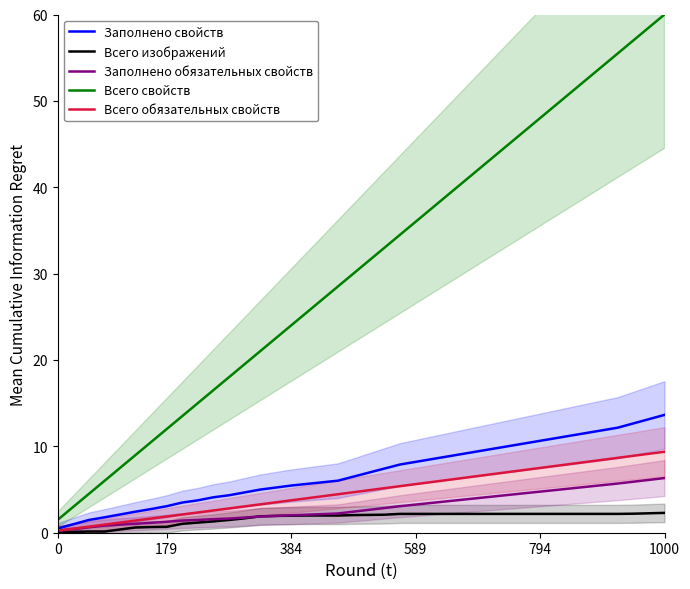

The Всего обязательных свойств series shows 1.9 at 179. True or false?

True